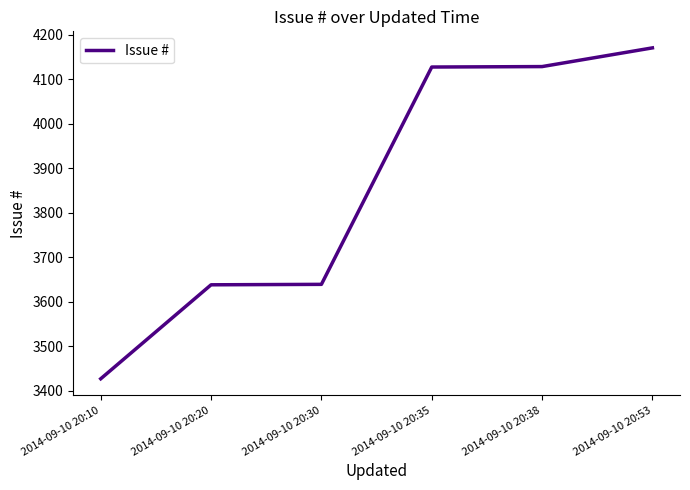

The value at 2014-09-10 20:30 is 1072. True or false?

False